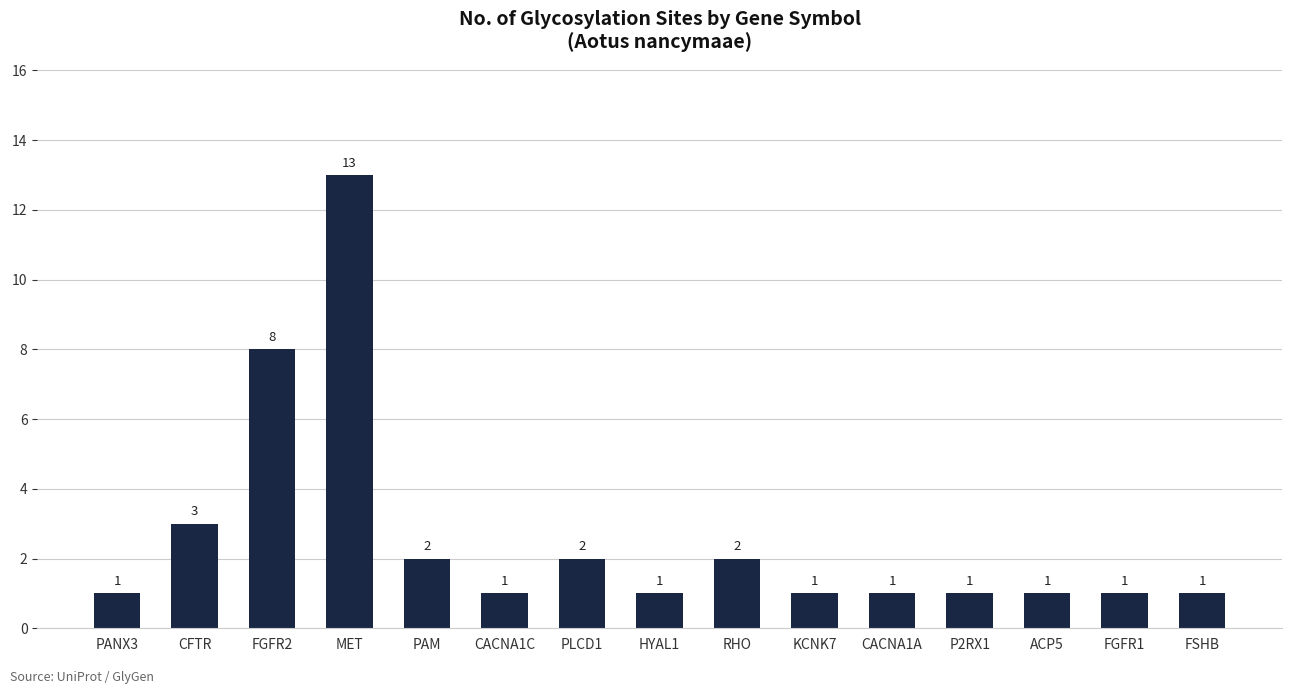

Which has a higher value, MET or CACNA1A?

MET